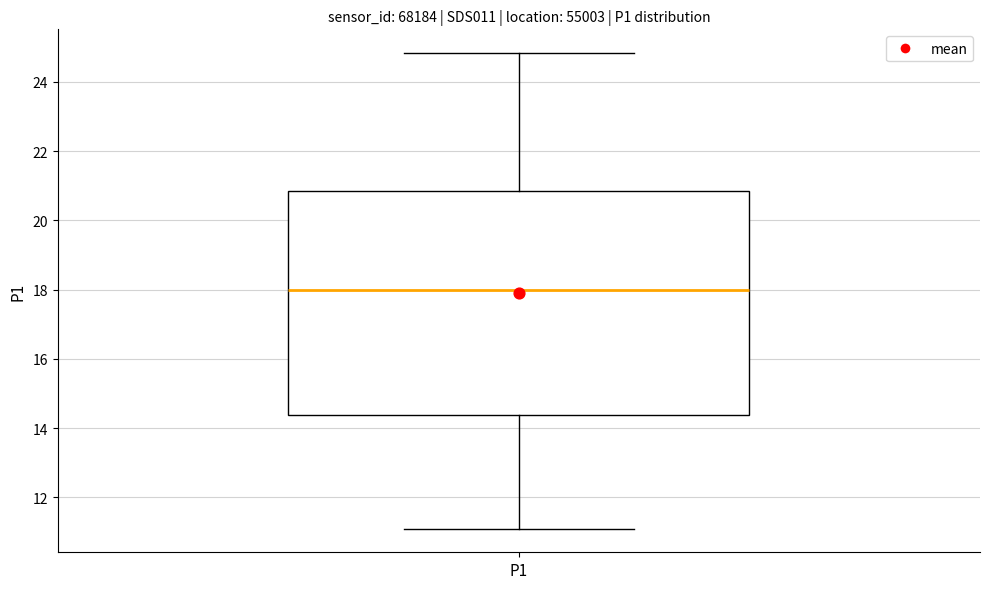

Where does the lower whisker of the box for P1 end on the y-axis? The values are not printed on the chart, so give them approximately, as read against the axis.

11.2